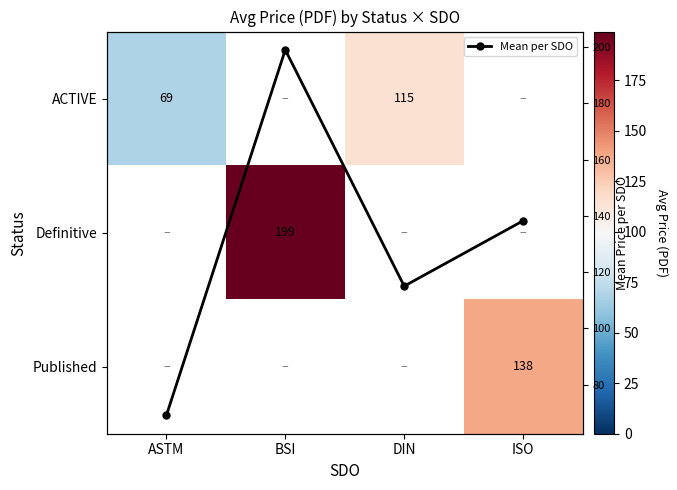

List the labels in order of Mean per SDO value, smallest first.

ASTM, DIN, ISO, BSI